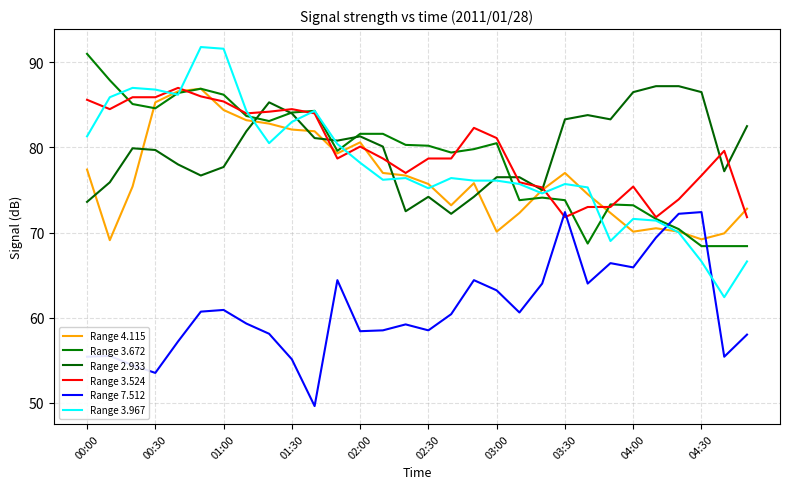

What is the highest value of the Range 3.967 series?

91.8